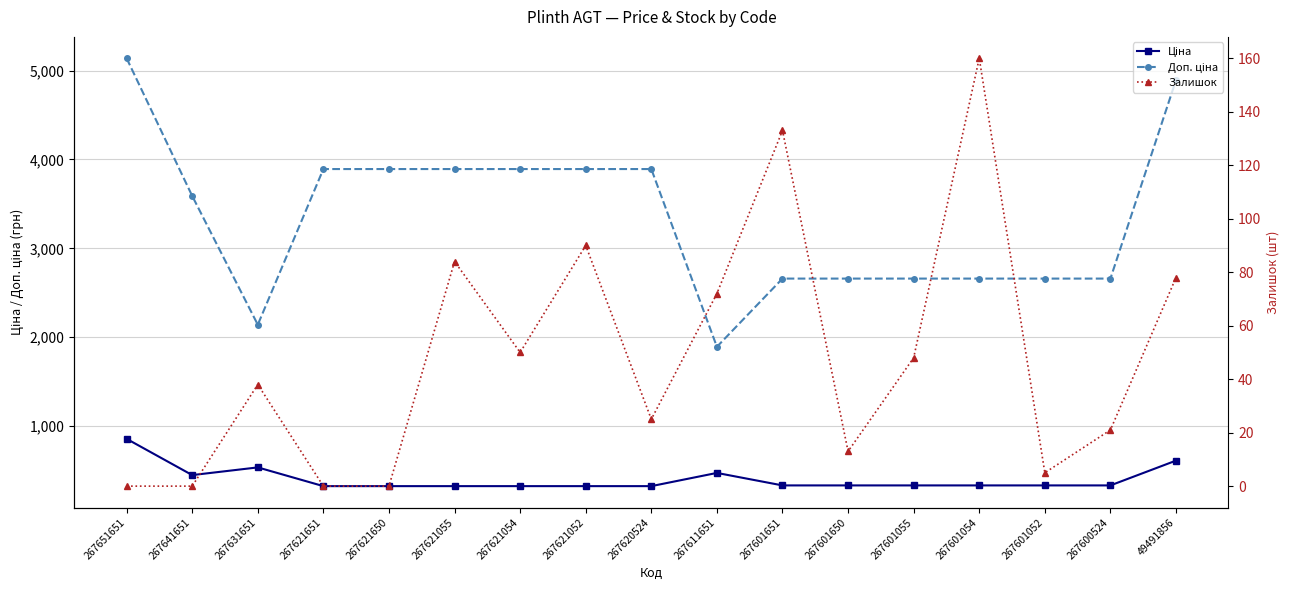

Reading right to left, extract all data points from this chart.

Ціна: 49491856=611.6	267600524=332.4	267601052=332.4	267601054=332.4	267601055=332.4	267601650=332.4	267601651=332.4	267611651=473.0	267620524=324.3	267621052=324.3	267621054=324.3	267621055=324.3	267621650=324.3	267621651=324.3	267631651=535.1	267641651=448.6	267651651=856.4
Доп. ціна: 49491856=4892.6	267600524=2659.4	267601052=2659.4	267601054=2659.4	267601055=2659.4	267601650=2659.4	267601651=2659.4	267611651=1891.9	267620524=3891.8	267621052=3891.8	267621054=3891.8	267621055=3891.8	267621650=3891.8	267621651=3891.8	267631651=2140.5	267641651=3589.1	267651651=5138.1
Залишок: 49491856=78.0	267600524=21.0	267601052=5.0	267601054=160.0	267601055=48.0	267601650=13.0	267601651=133.0	267611651=72.0	267620524=25.0	267621052=90.0	267621054=50.0	267621055=84.0	267621650=0.0	267621651=0.0	267631651=38.0	267641651=0.0	267651651=0.0